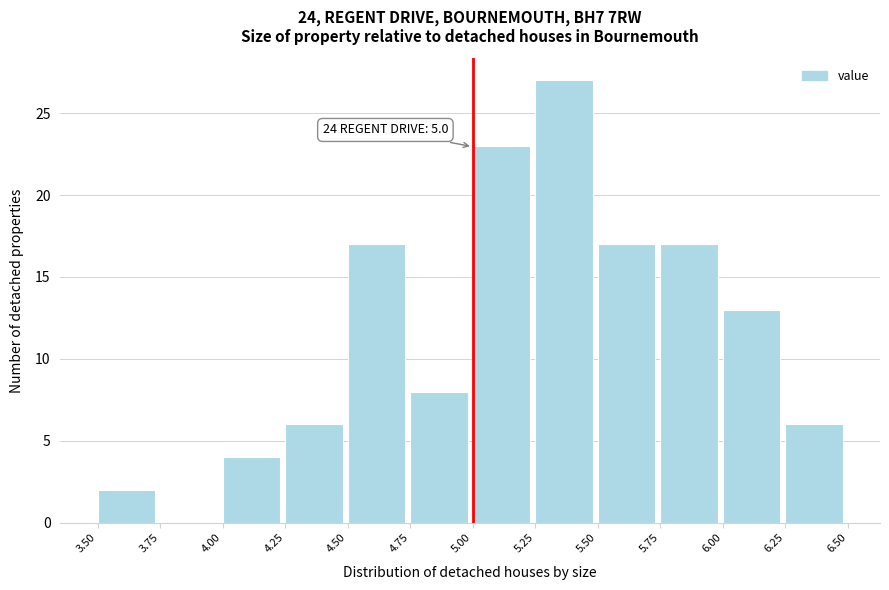

Over which range of the x-axis is the bar tallest?

5.25 to 5.50